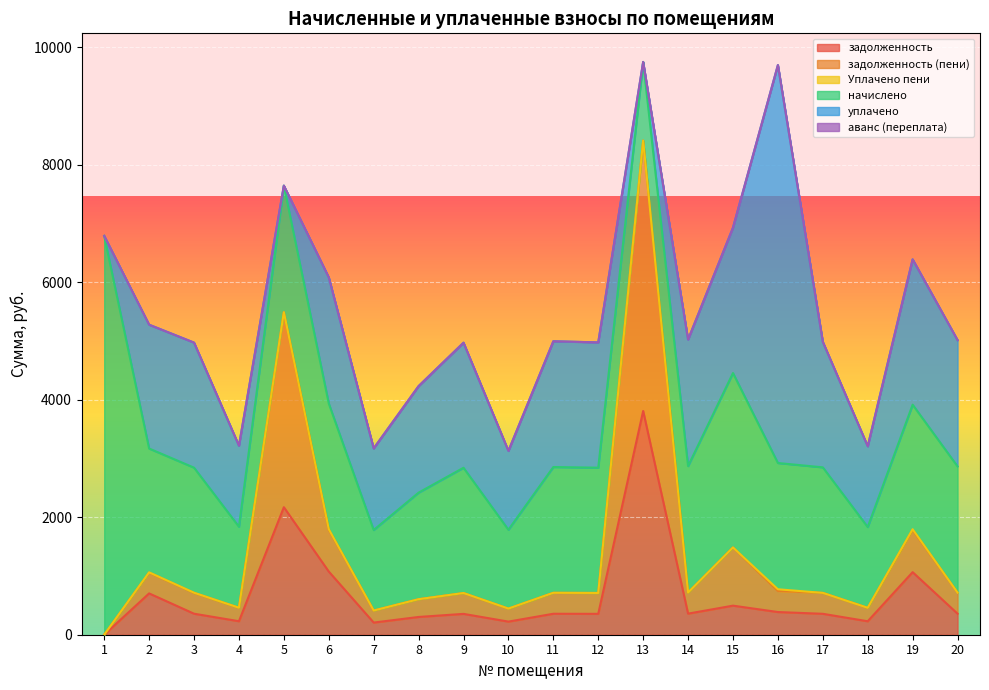

Is it true that аванс (переплата) equals 0.0 at 20?

True